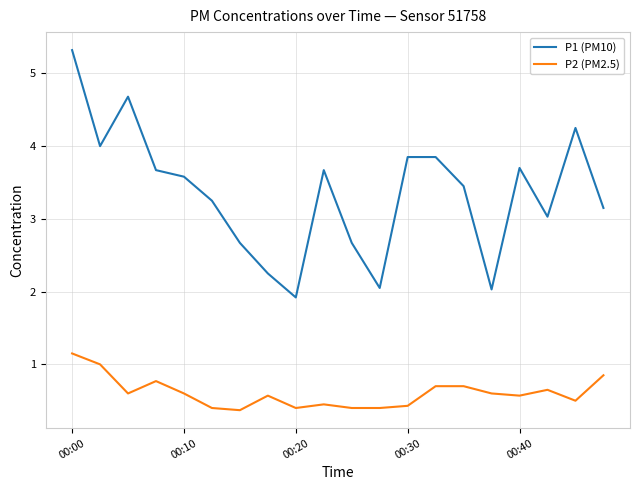

True or false: P1 (PM10) and P2 (PM2.5) cross at least once.

False